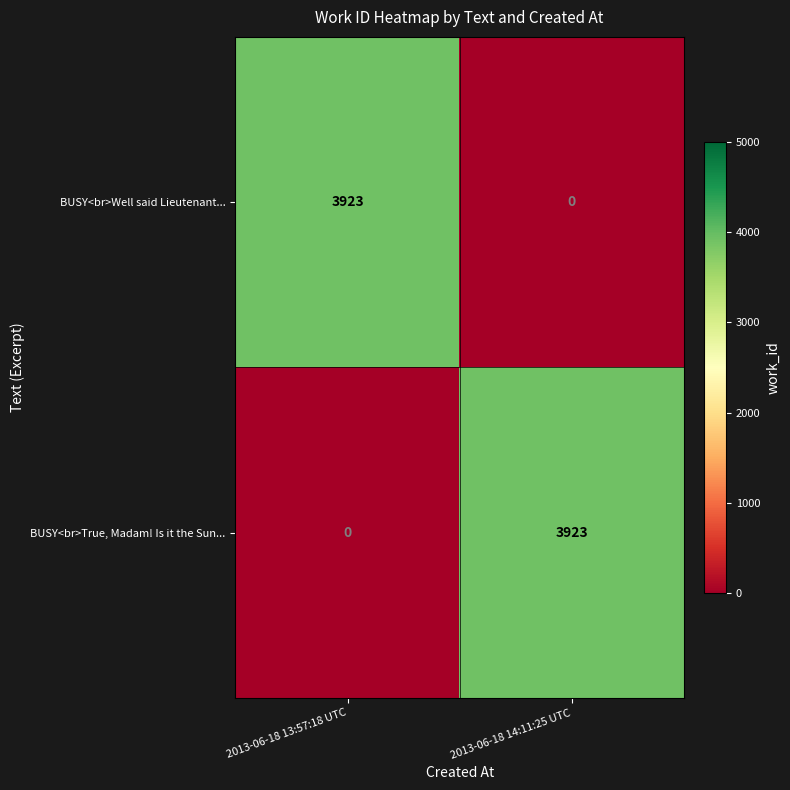

True or false: BUSY<br>True, Madam! Is it the Sun... has a value of 0 at 2013-06-18 13:57:18 UTC.

True